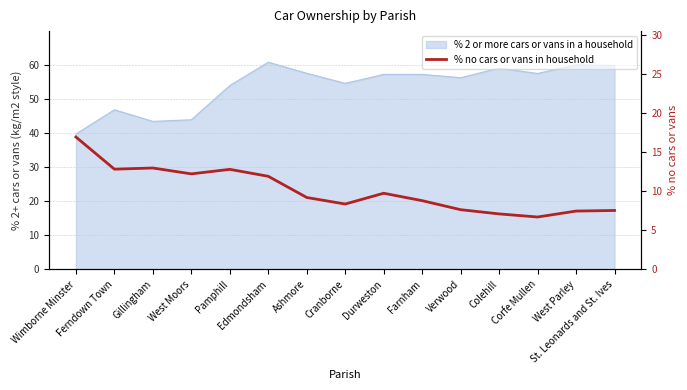

What is the ratio of the value at Verwood to the value at St. Leonards and St. Ives?

1.0